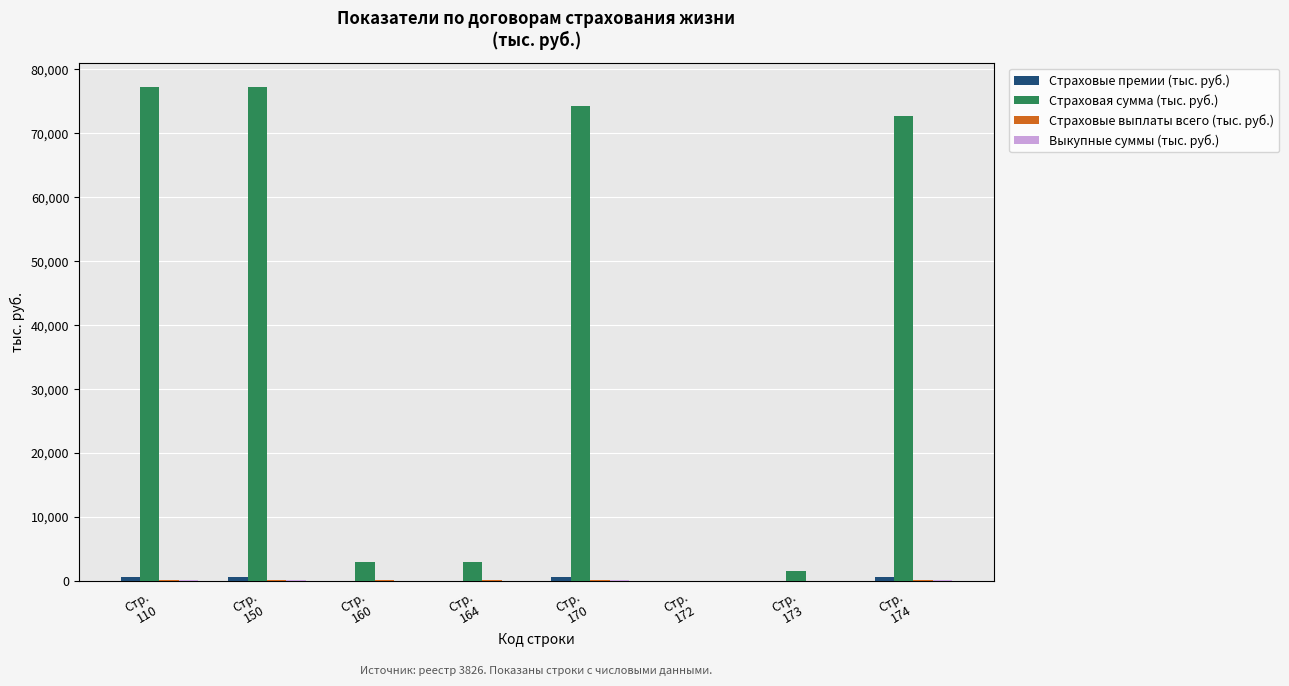

Which series has the largest total across all categories?

Страховая сумма (тыс. руб.)